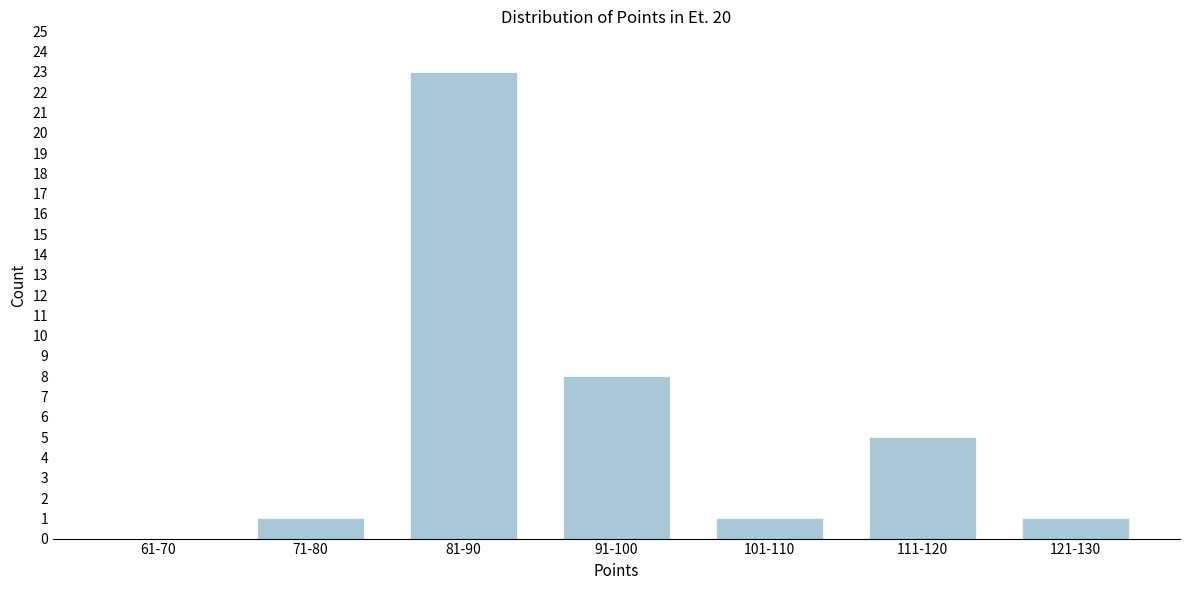

Reading right to left, list all the values displayed in this chart.

121-130=1	111-120=5	101-110=1	91-100=8	81-90=23	71-80=1	61-70=0